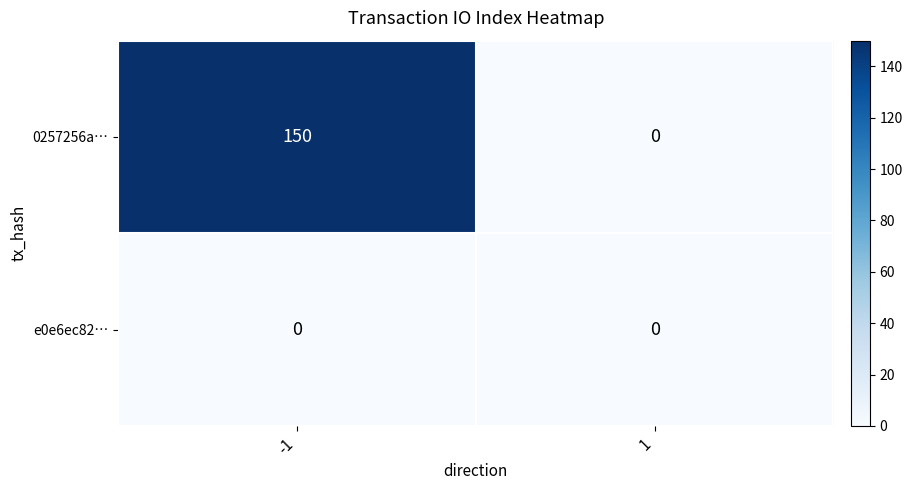

What is the maximum value shown in the chart?

150